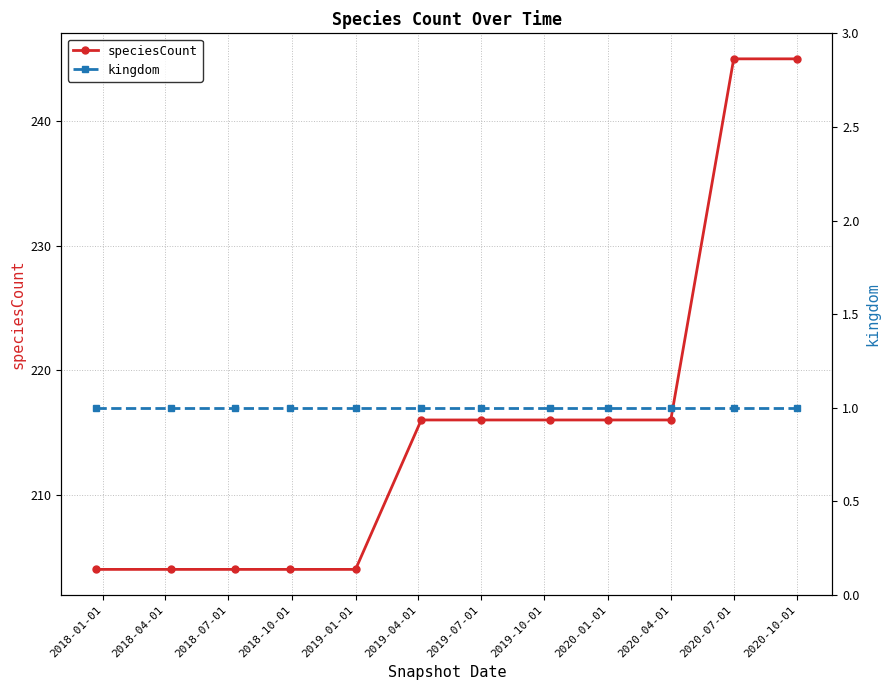

How many lines are shown in the chart?

2